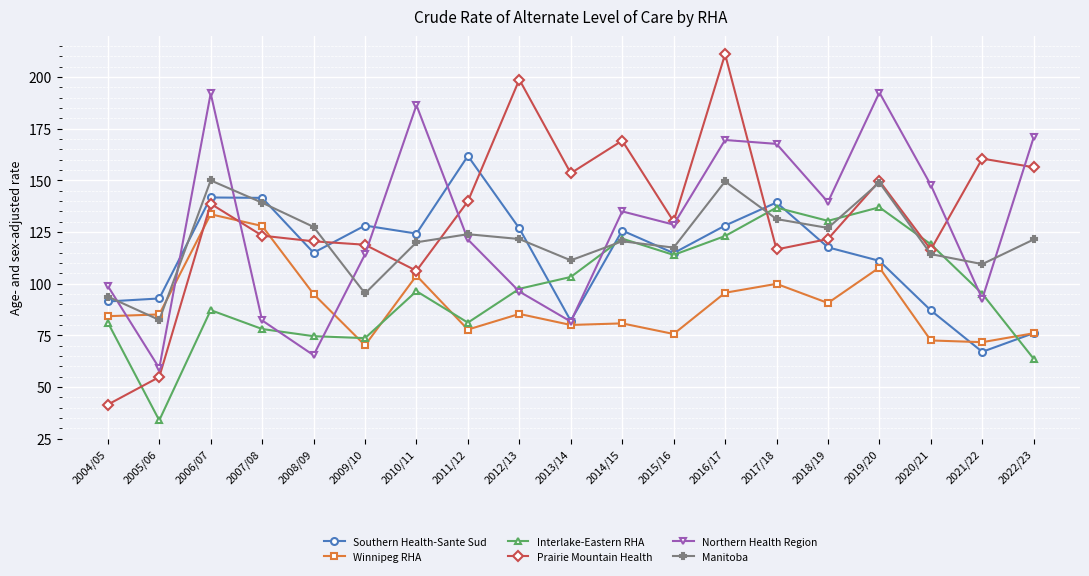

In Winnipeg RHA, how many points are lower than both neighbors (excluding endpoints)?

6